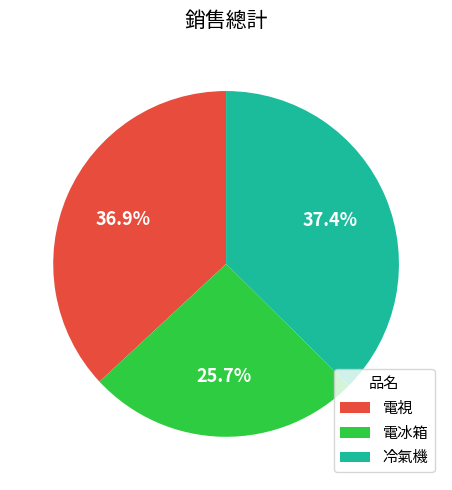

Does 電視 account for over 50% of the chart?

No